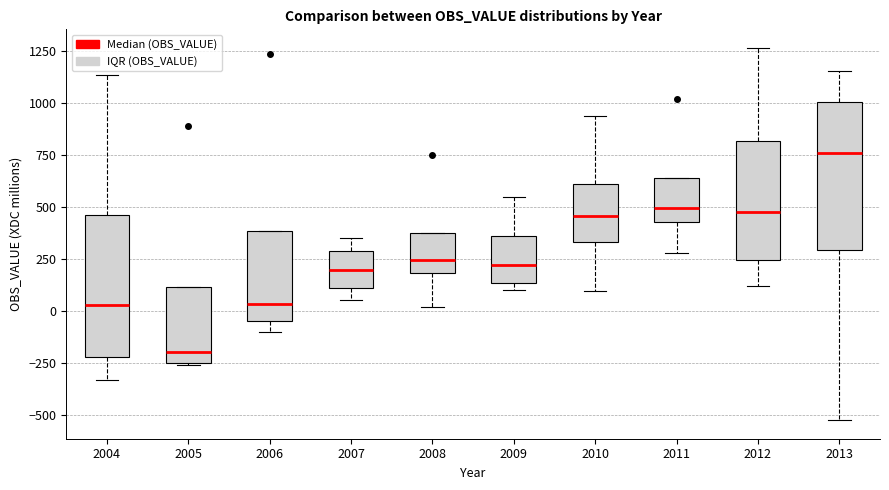

Where does the lower whisker of the box at x = 2011 end on the y-axis? The values are not printed on the chart, so give them approximately, as read against the axis.

300